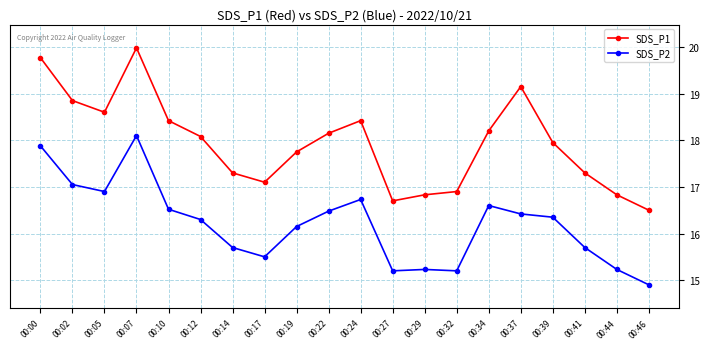

Does the chart display data point markers on the line(s)?

Yes